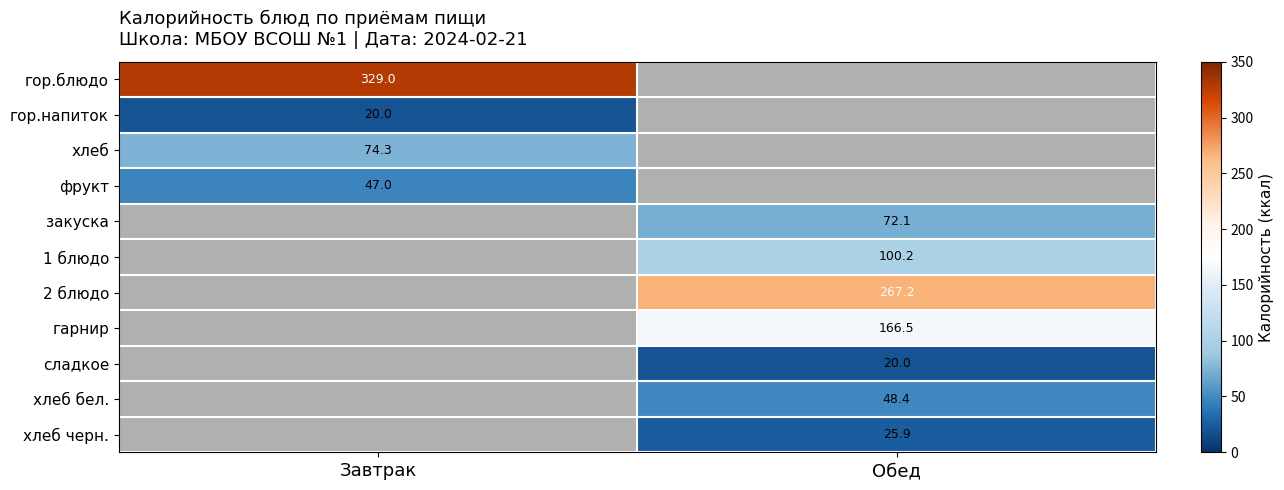

Count the number of categories in the chart.

2